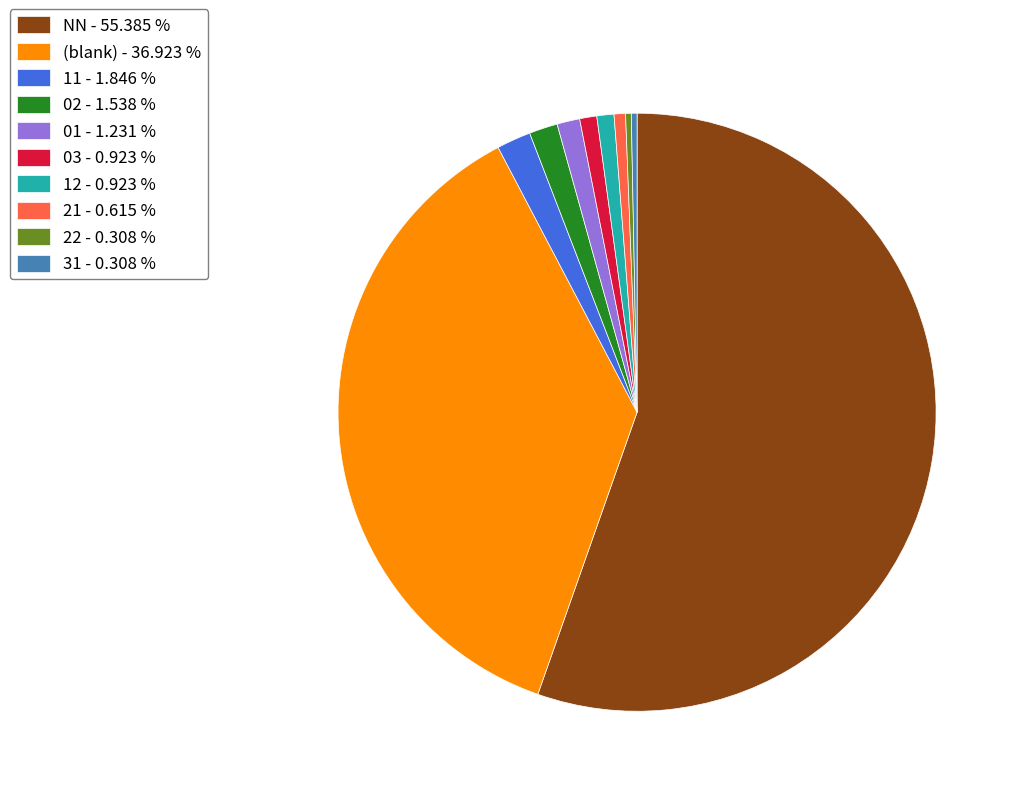

Which slice is the largest?

NN - 55.385 %